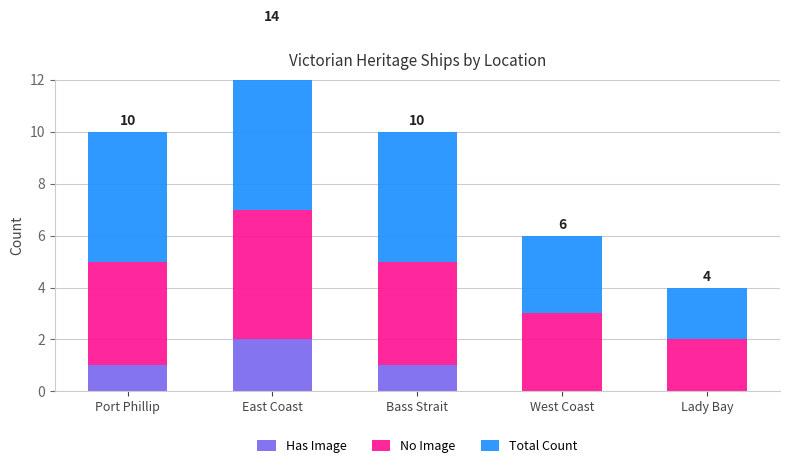

At which category does the chart reach its minimum across all series?

West Coast